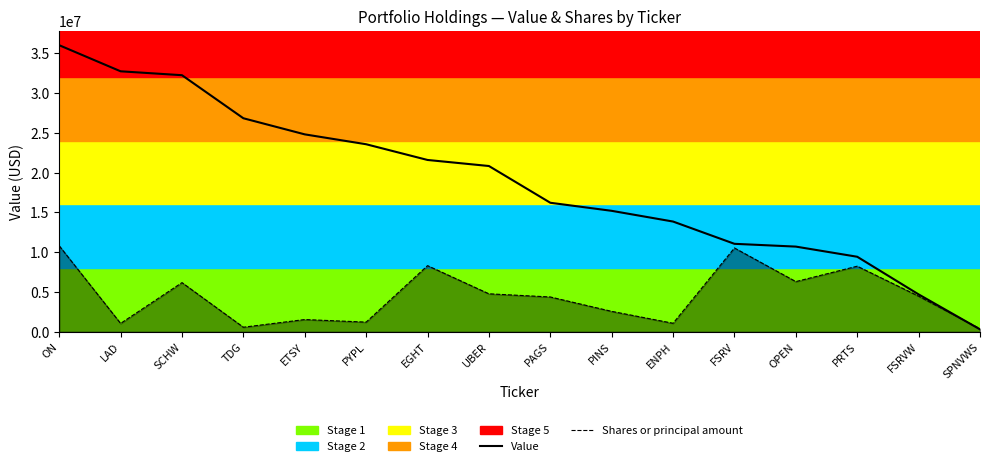

Which label corresponds to the largest value in the chart?

ON